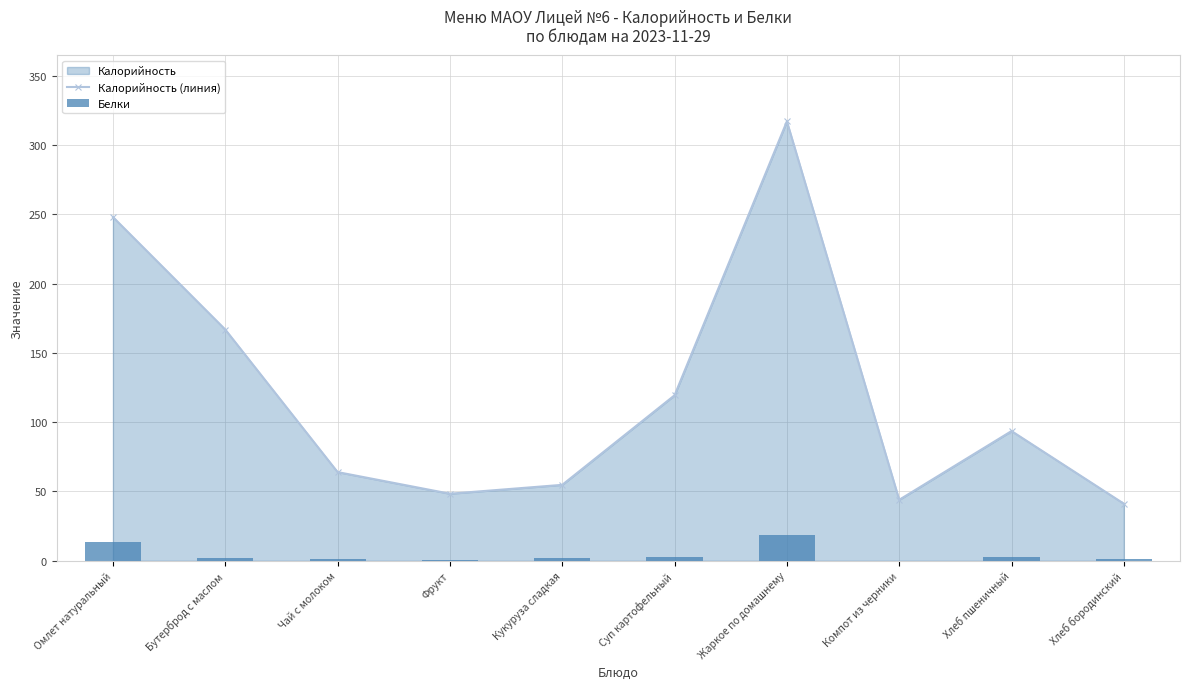

What is the sum of the Калорийность (линия) values at Чай с молоком and Суп картофельный?

183.4